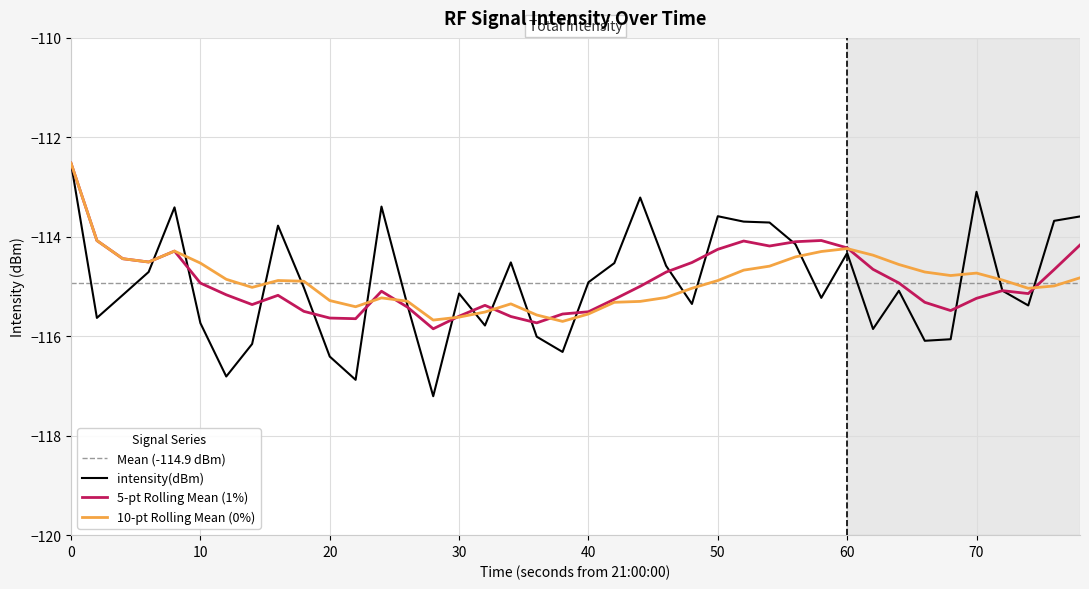

Reading left to right, extract all data points from this chart.

-112.5	-115.6	-115.2	-114.7	-113.4	-115.7	-116.8	-116.2	-113.8	-115.0	-116.4	-116.9	-113.4	-115.4	-117.2	-115.1	-115.8	-114.5	-116.0	-116.3	-114.9	-114.5	-113.2	-114.6	-115.4	-113.6	-113.7	-113.7	-114.1	-115.2	-114.3	-115.9	-115.1	-116.1	-116.1	-113.1	-115.1	-115.4	-113.7	-113.6